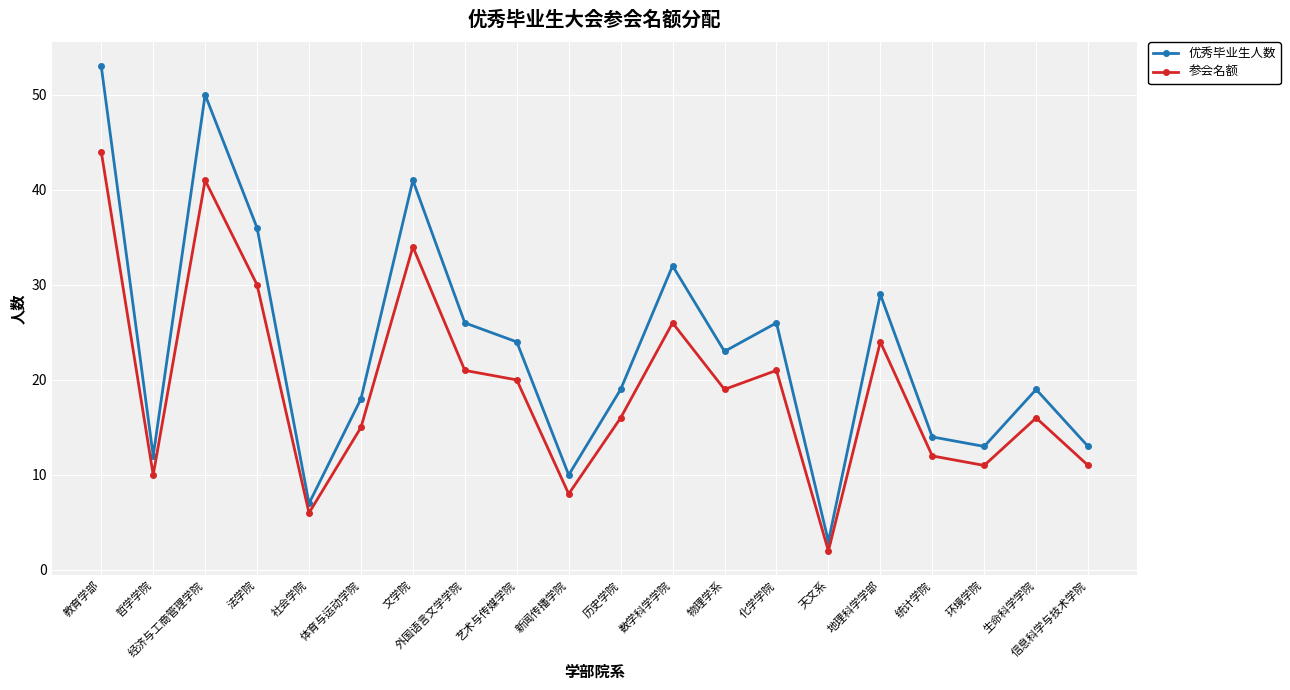

At which label does 优秀毕业生人数 reach its minimum?

天文系